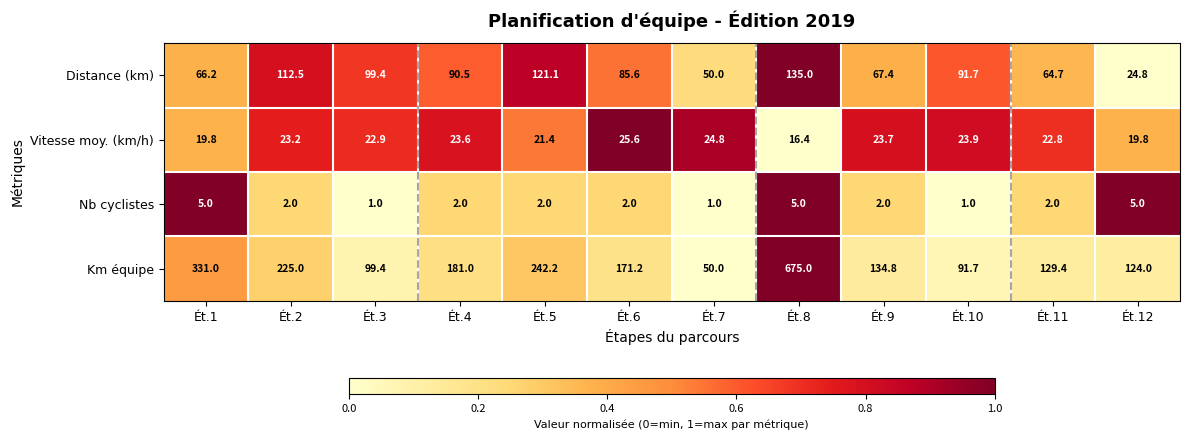

At which category is the sum across all series the highest?

Ét.8